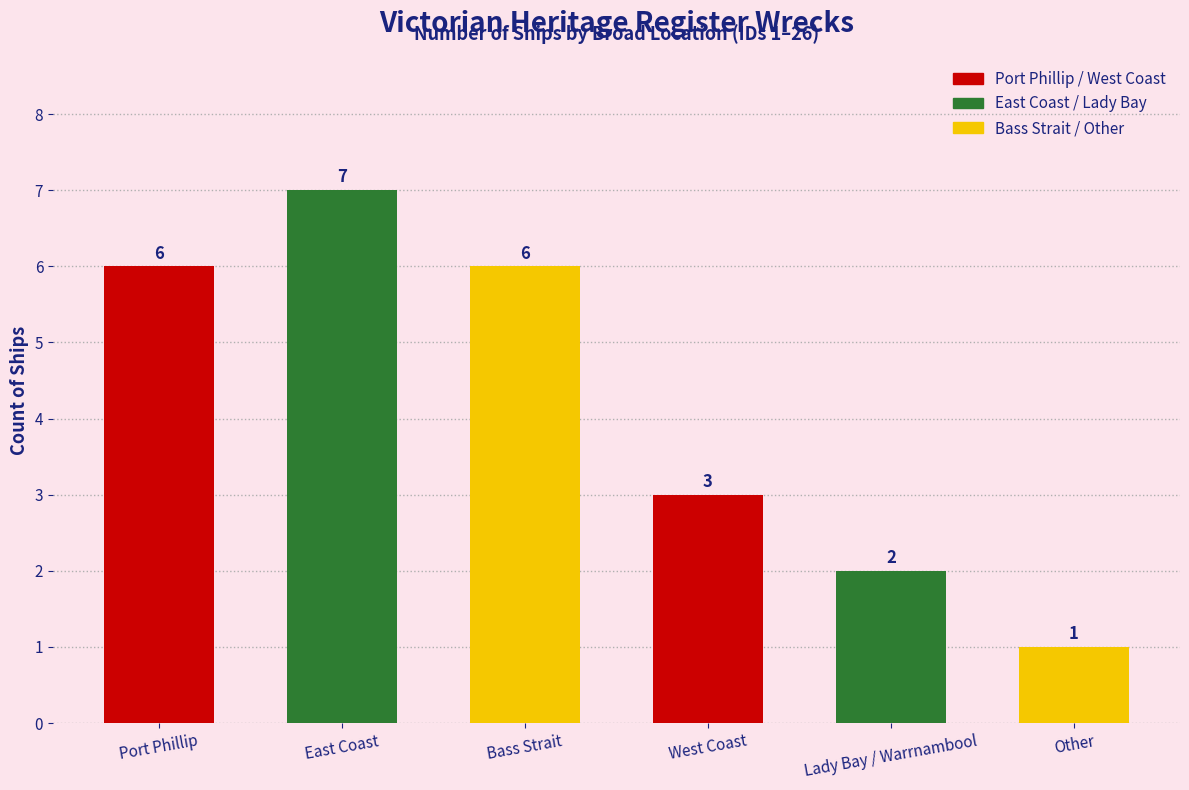

What is the change in value from East Coast to Bass Strait?

-1